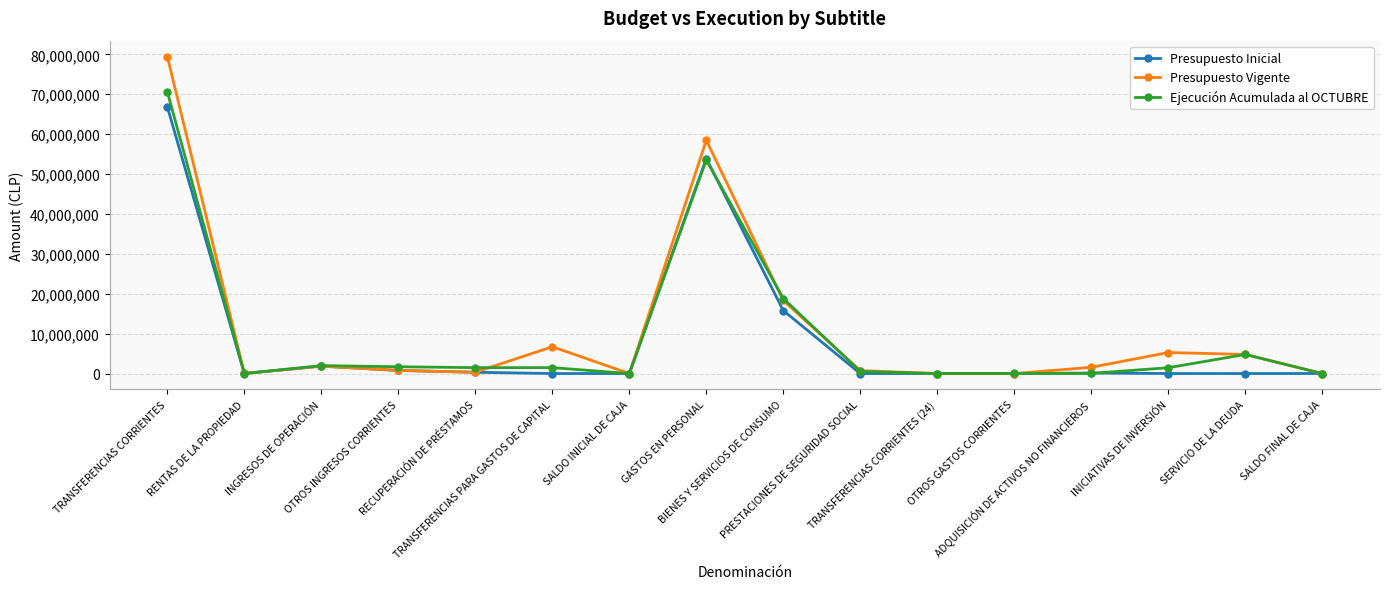

What is the sum of the Presupuesto Inicial values at RECUPERACIÓN DE PRÉSTAMOS and SERVICIO DE LA DEUDA?

320980